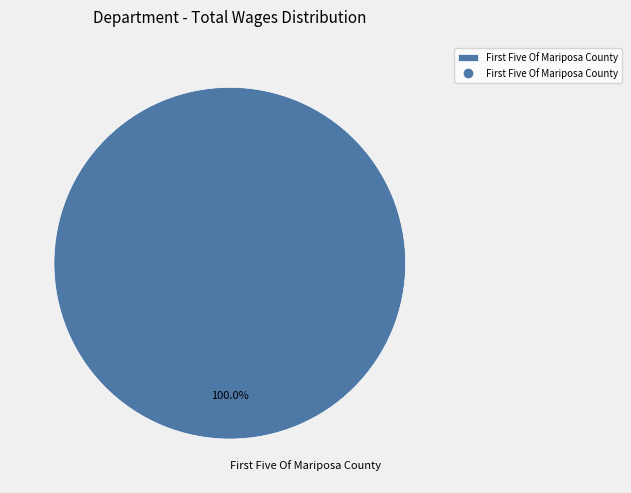

Rank the categories by value from lowest to highest.

First Five Of Mariposa County